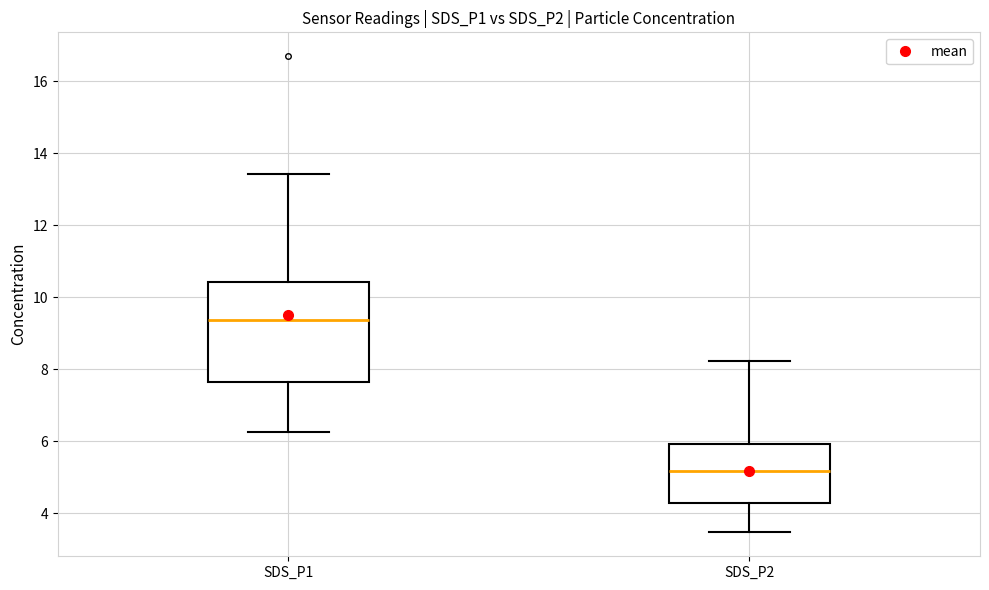

Which box has the lowest median line?

SDS_P2